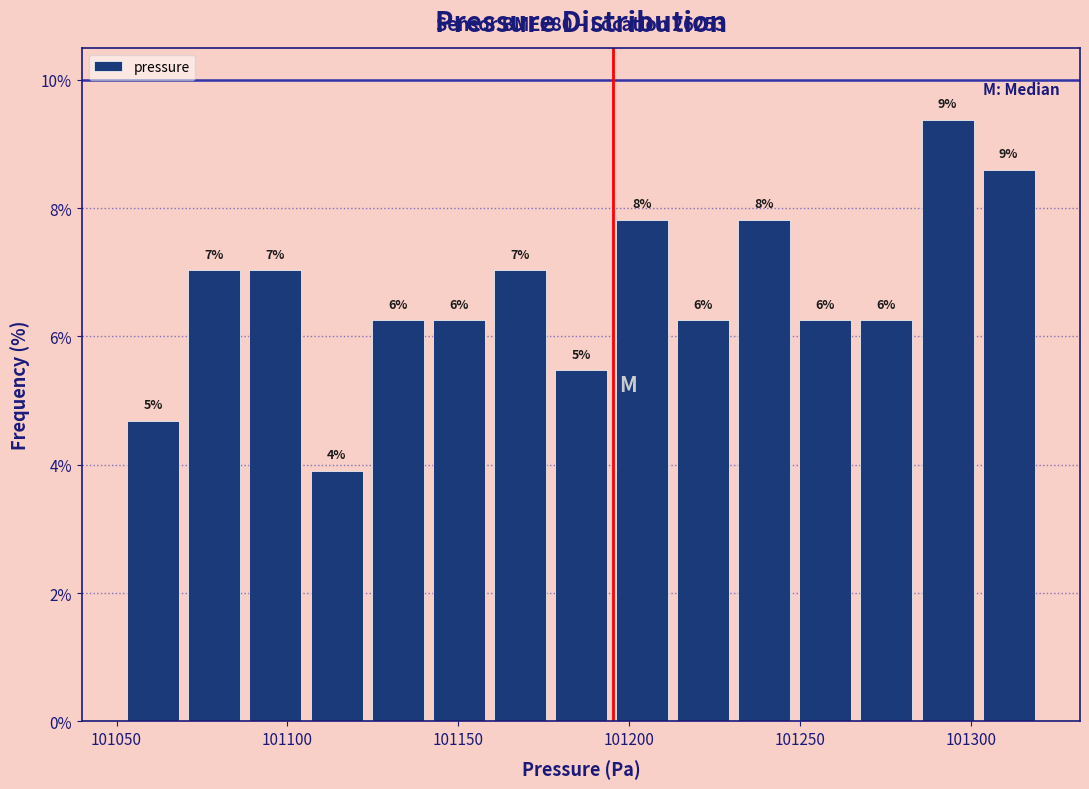

Read against the x-axis, roughly where is the centre of the tallest bar?

101295